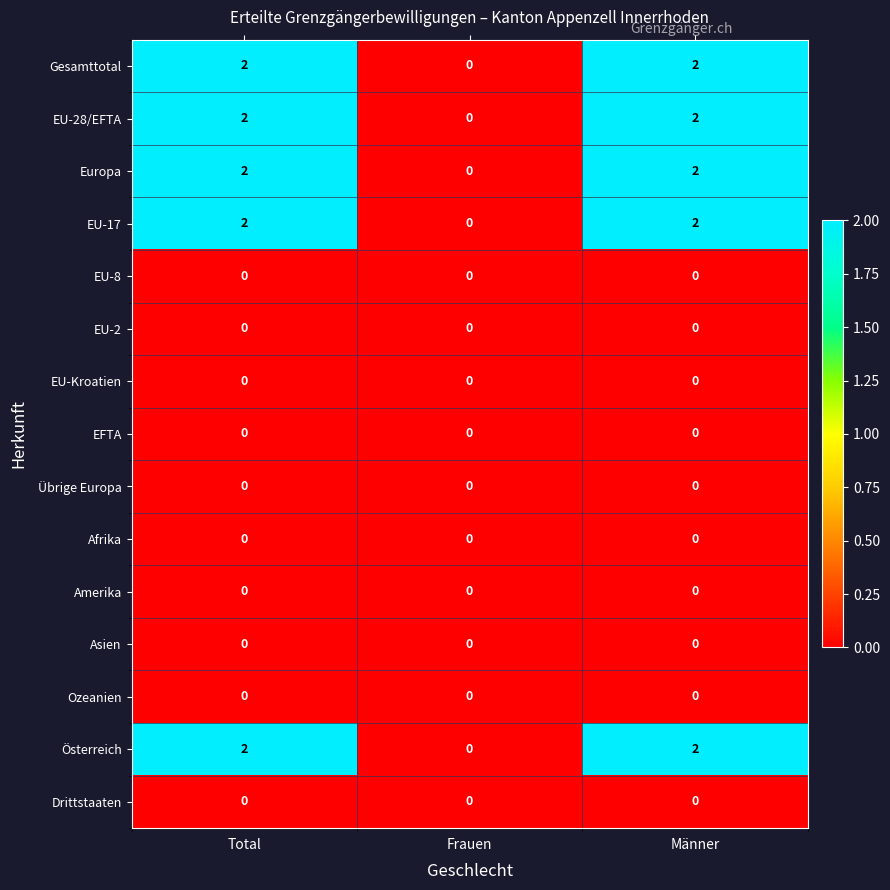

The value of Ozeanien at Total is 0. True or false?

True